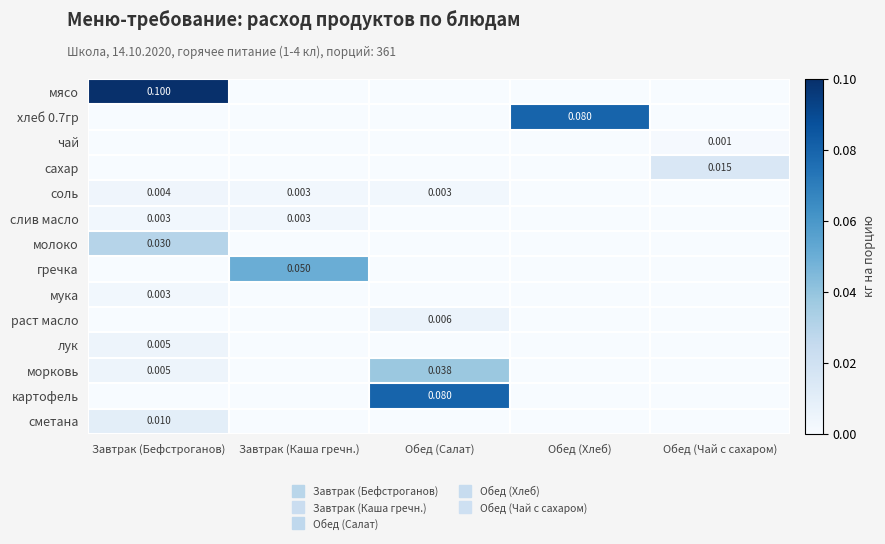

What is the spread (max minus min) of values at Обед (Хлеб)?

0.1